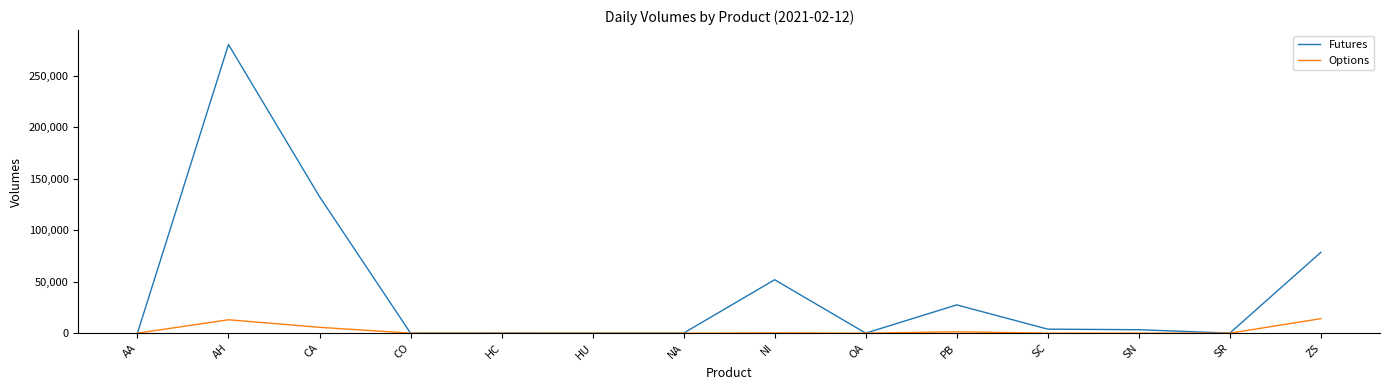

Is the value of Options at AH greater than the value of Futures at SC?

Yes